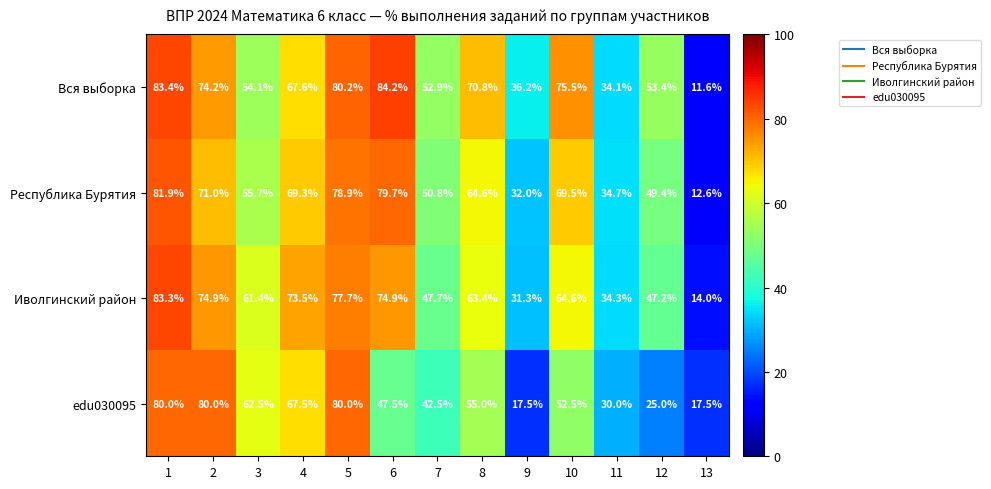

Which series has the largest total across all categories?

Вся выборка